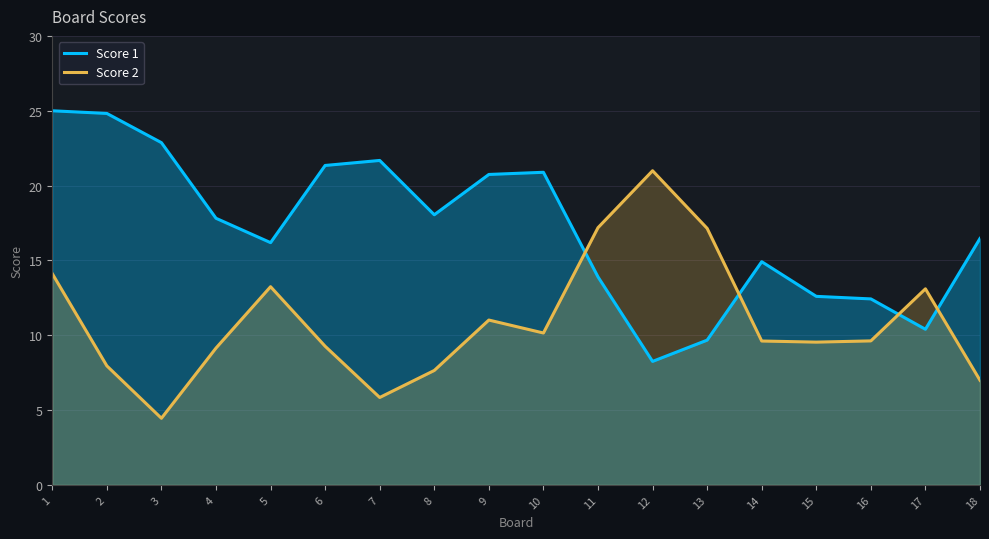

Is it true that Score 2 equals 13.1 at 17?

True